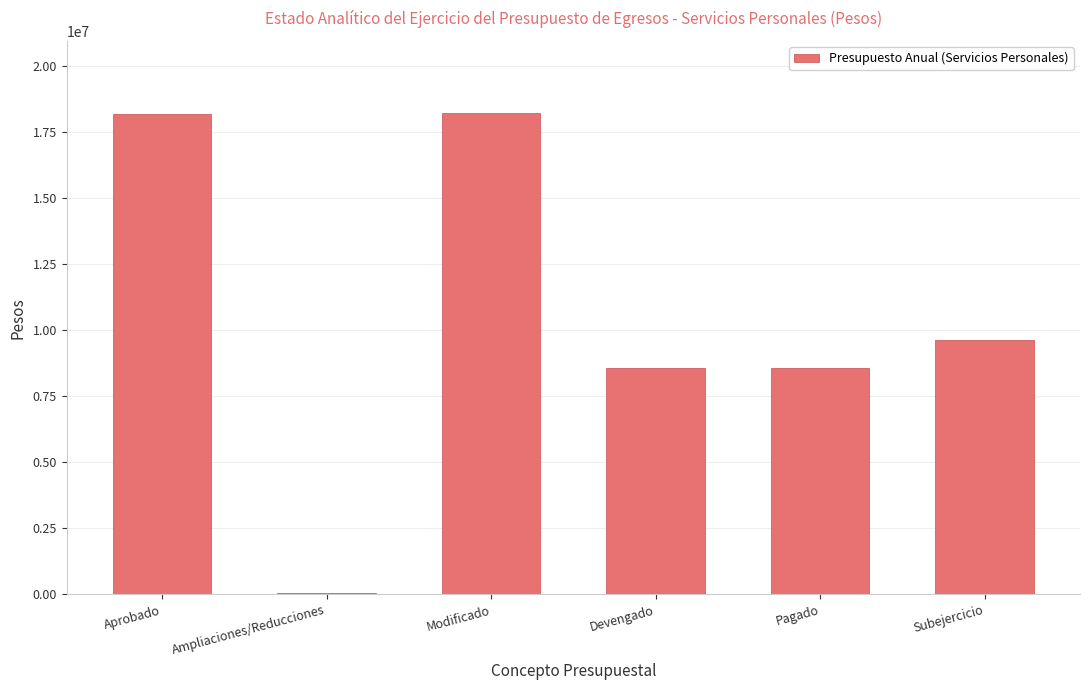

The value at Modificado is 7026989. True or false?

False